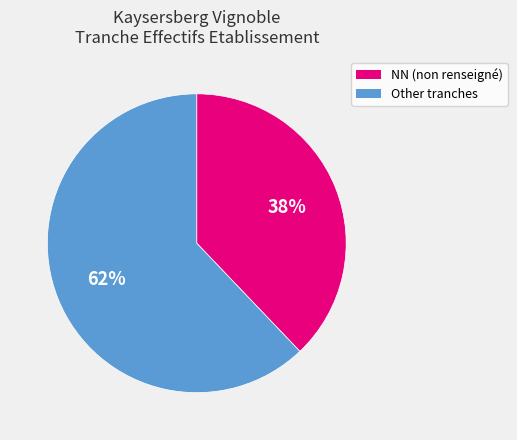

Is there a majority slice in this chart?

Yes